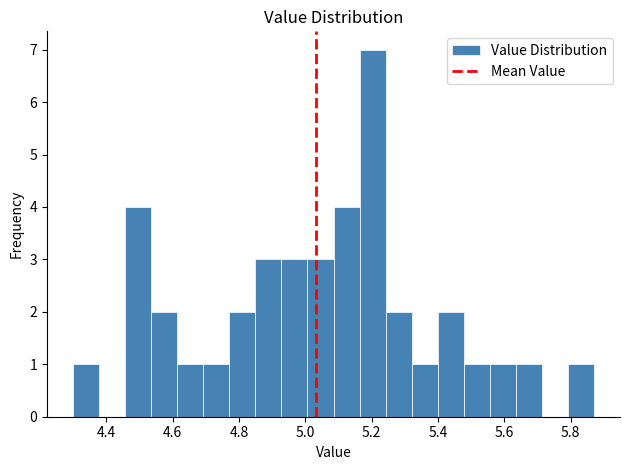

Around what value on the x-axis is the tallest bar? Give the approximate position of its centre, as read against the axis.

5.20